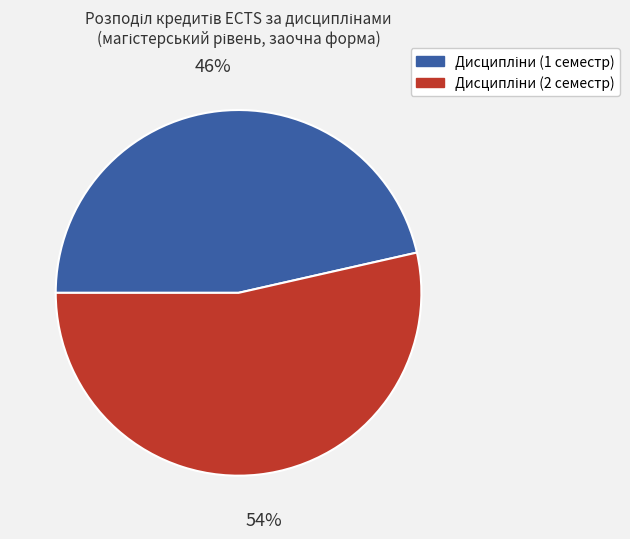

To the nearest percent, what is the average slice percentage?

50%